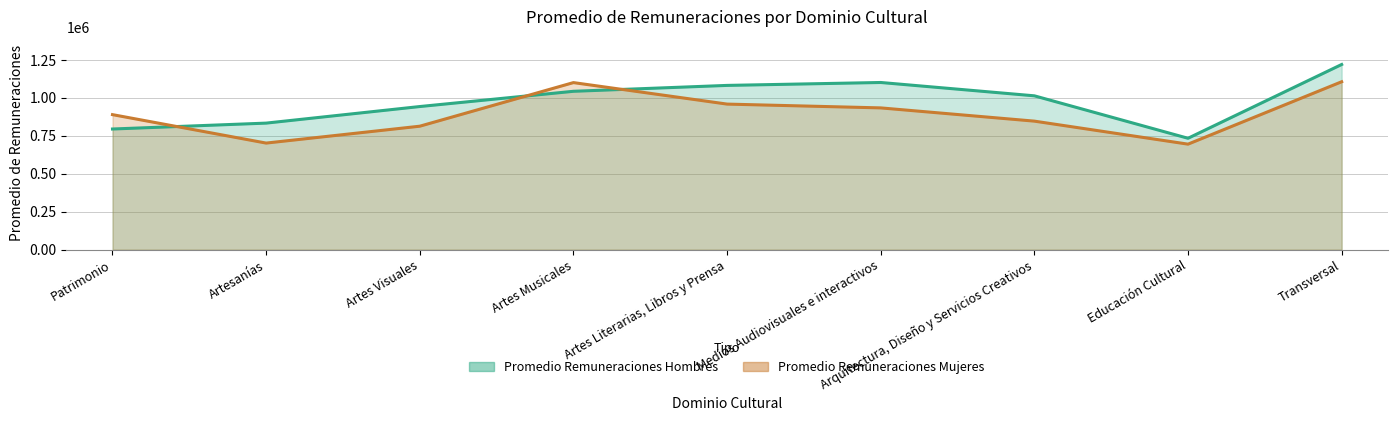

Which label corresponds to the largest value in the chart?

Transversal